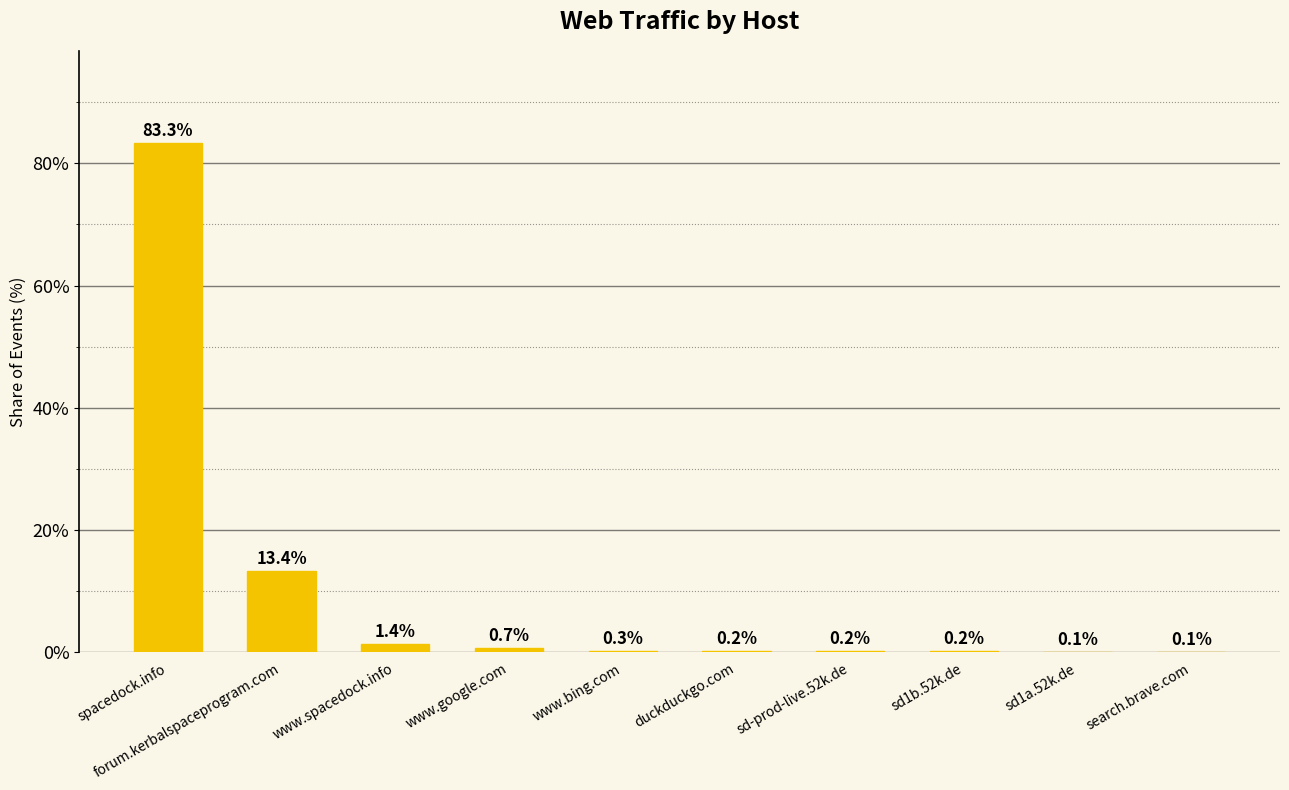

The value at www.spacedock.info is 1.4. True or false?

True